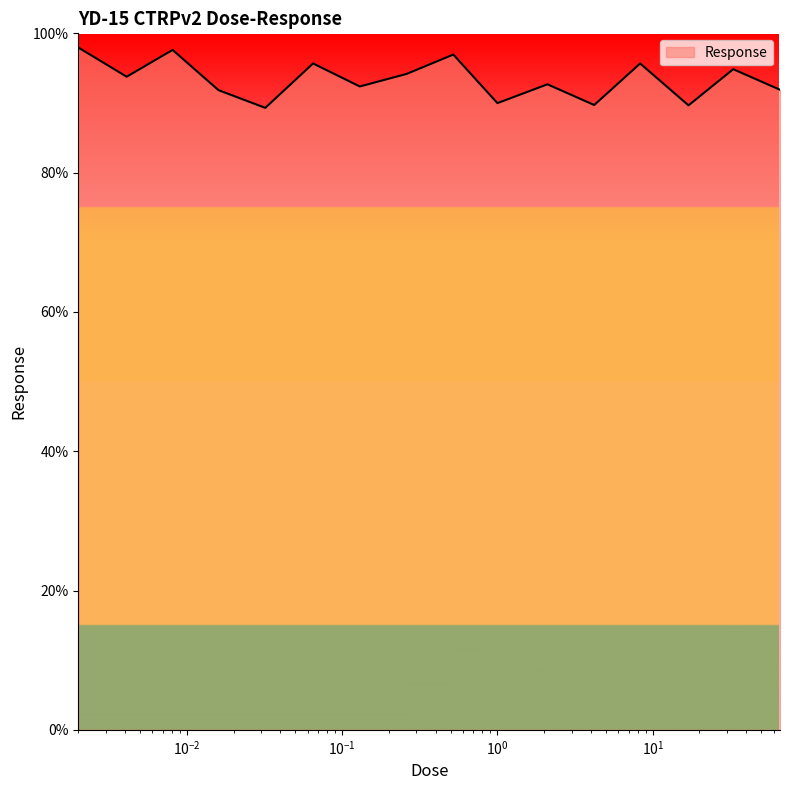

What is the minimum value shown in the chart?

89.3